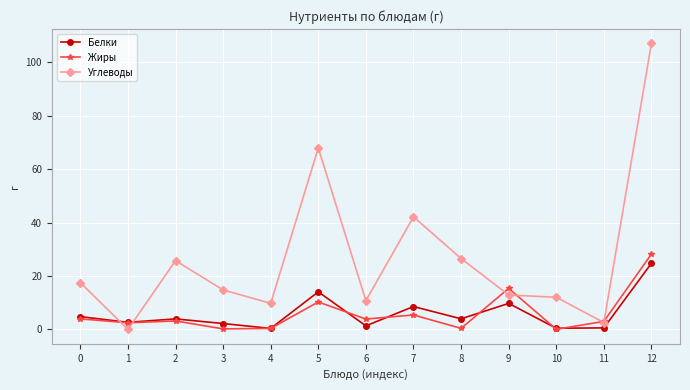

At which category does Белки reach its first local peak?

2